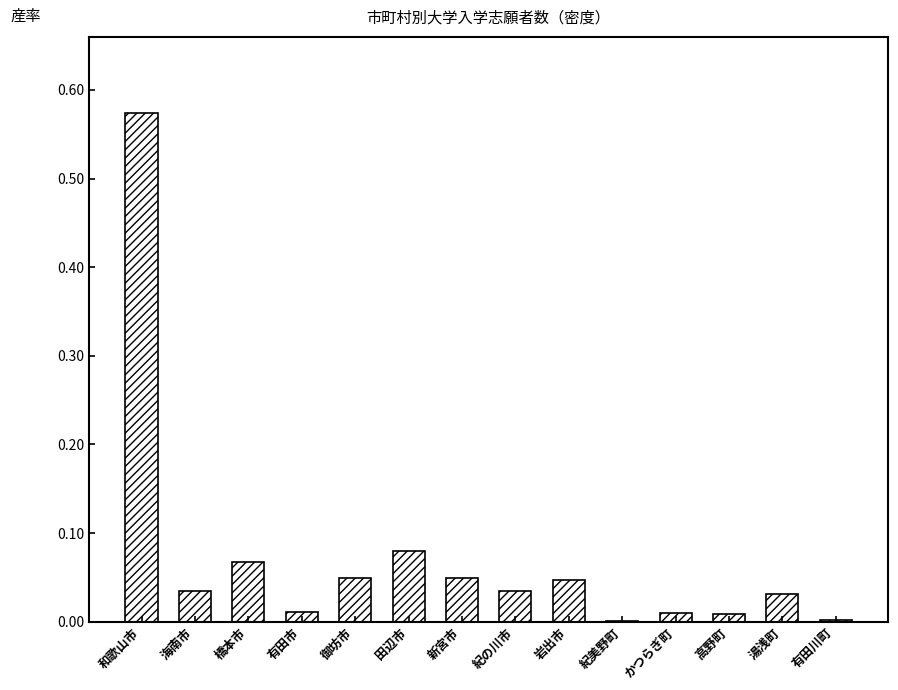

Which category has the highest value across all series?

和歌山市